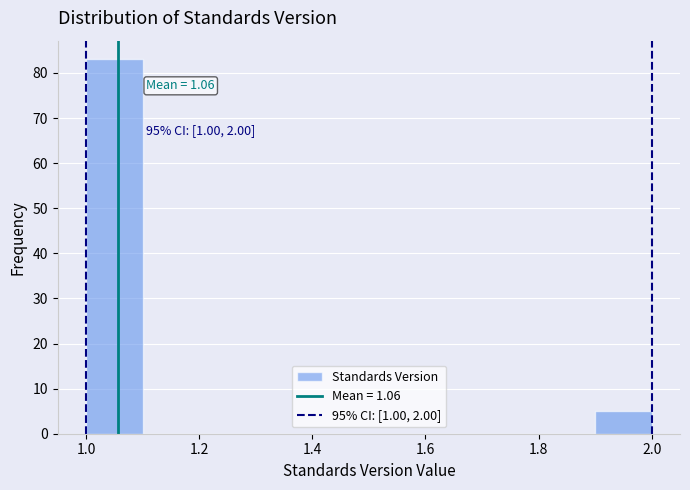

Over which range of the x-axis is the bar tallest?

1.0 to 1.1